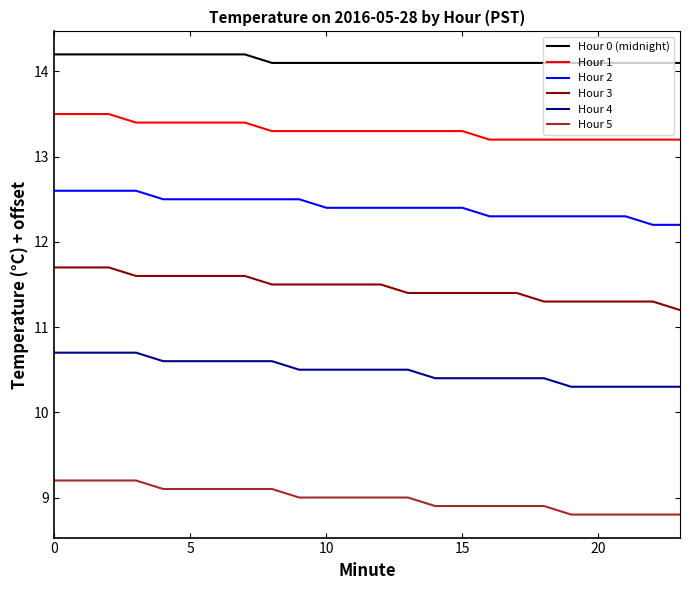

List the series in order of their overall mean, highest first.

Hour 0 (midnight), Hour 1, Hour 2, Hour 3, Hour 4, Hour 5